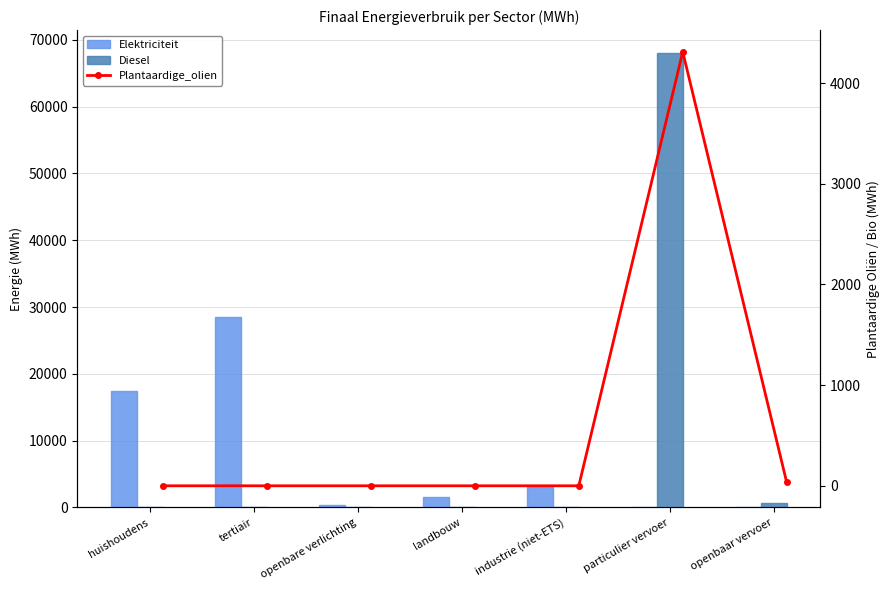

Which category has the highest value in the Plantaardige_olien series?

particulier vervoer